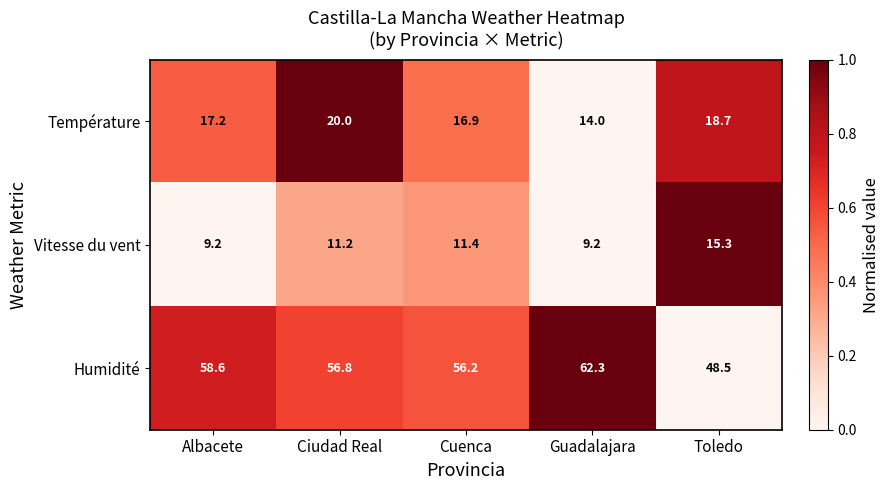

What is the smallest value displayed?

9.2